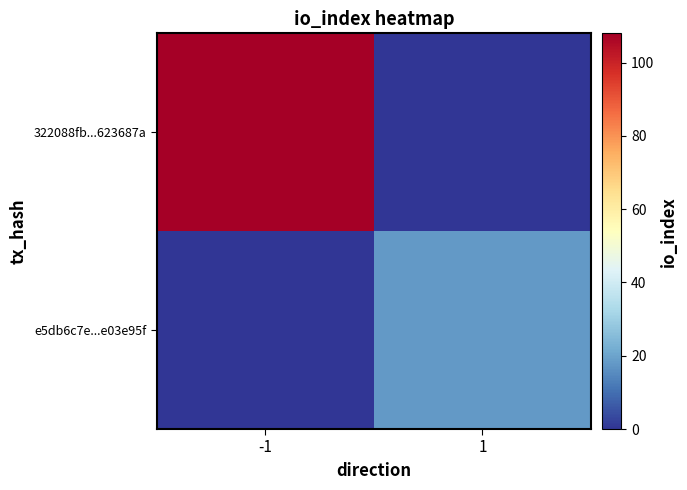

Reading left to right, list all the values displayed in this chart.

322088fb...623687a: -1=108	1=0
e5db6c7e...e03e95f: -1=0	1=18